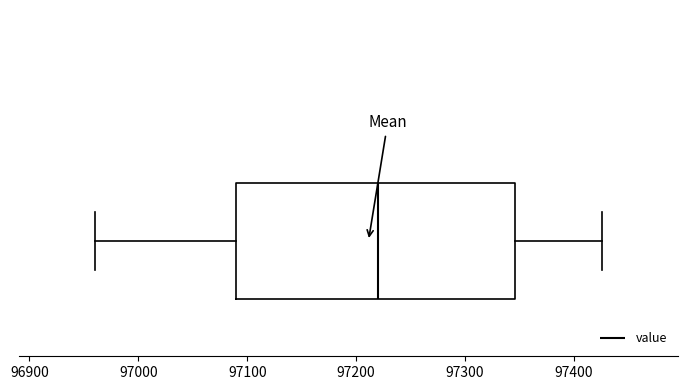

Read this box plot against the x-axis: the position of the median line, the range covered by the box, and the ends of both whiskers. The values are not printed on the chart, so give them approximately, as read against the axis.

median 97220, box 97090 to 97350, whiskers 96960 to 97430